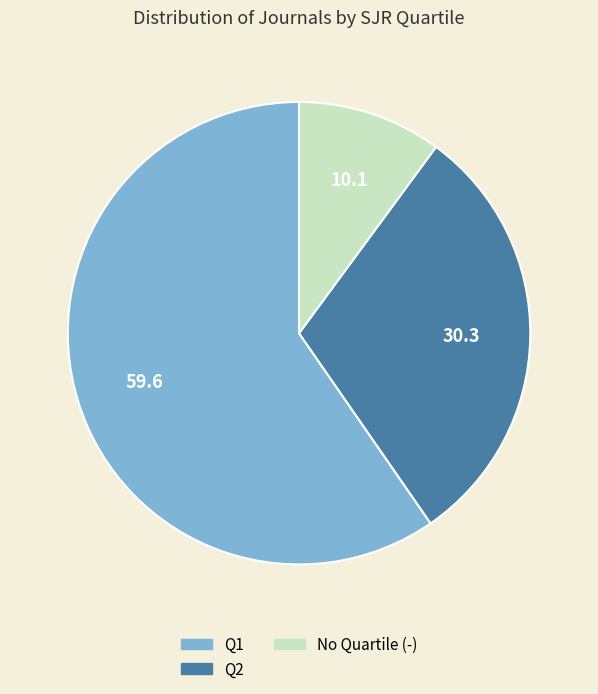

Is the sum of Q1 and No Quartile (-) greater than half?

Yes